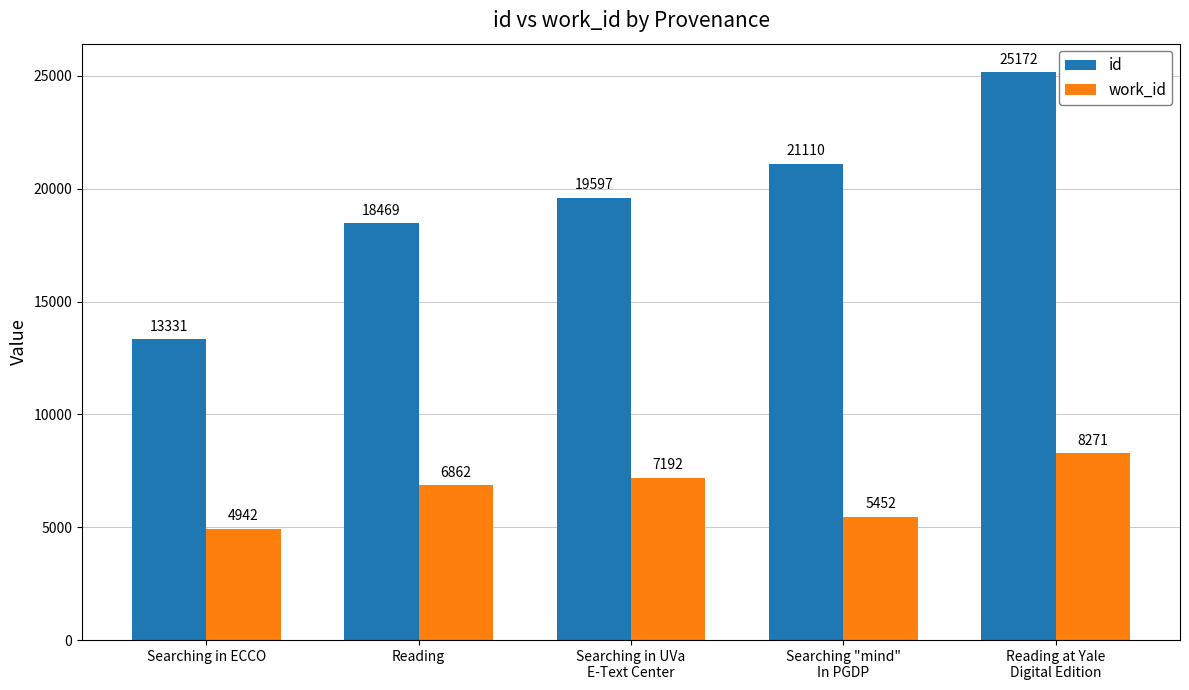

Which category has the lowest value across all series?

Searching in ECCO